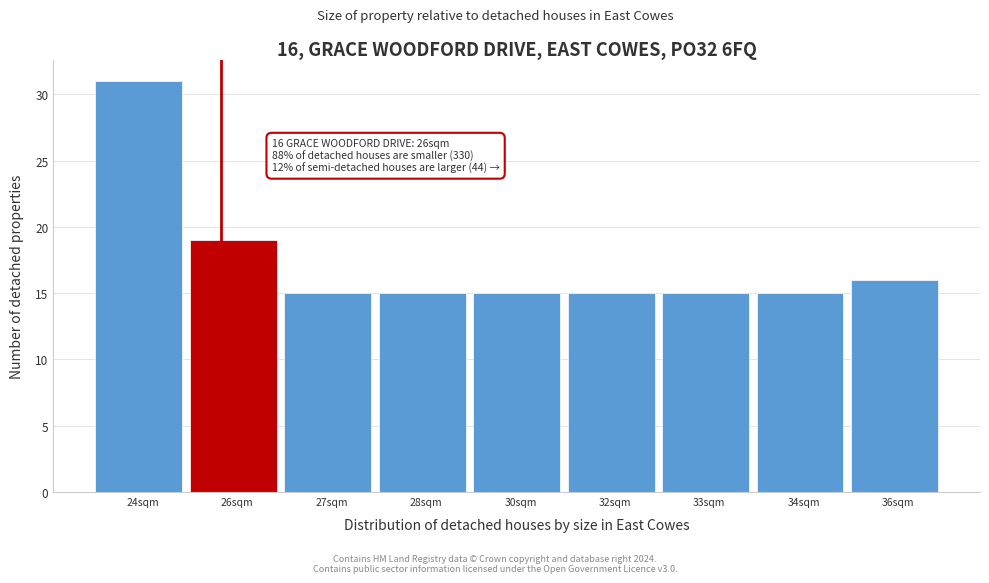

Reading left to right, extract all data points from this chart.

24sqm=31	26sqm=19	27sqm=15	28sqm=15	30sqm=15	32sqm=15	33sqm=15	34sqm=15	36sqm=16